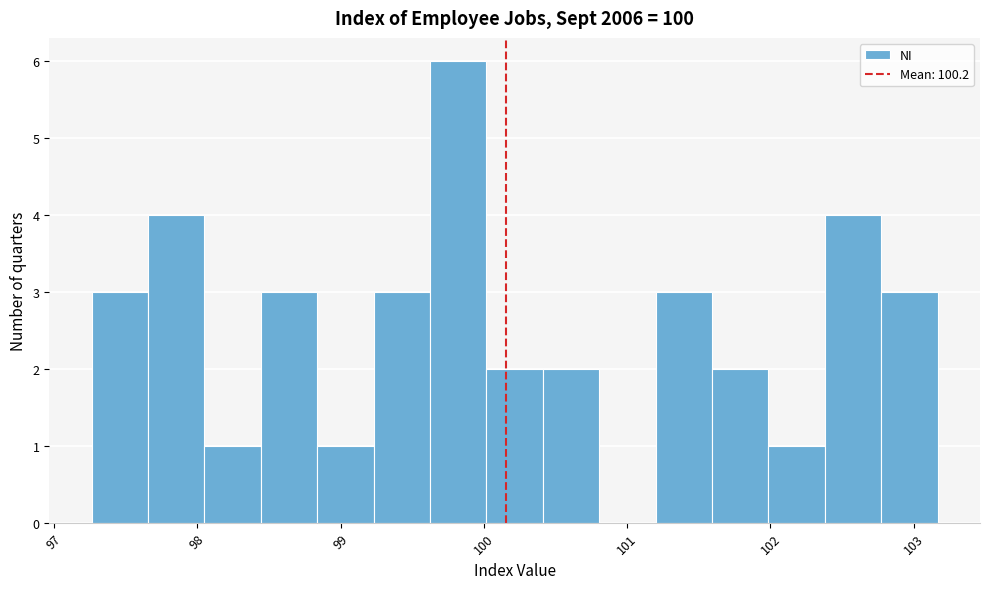

Around what value on the x-axis is the tallest bar? Give the approximate position of its centre, as read against the axis.

99.8